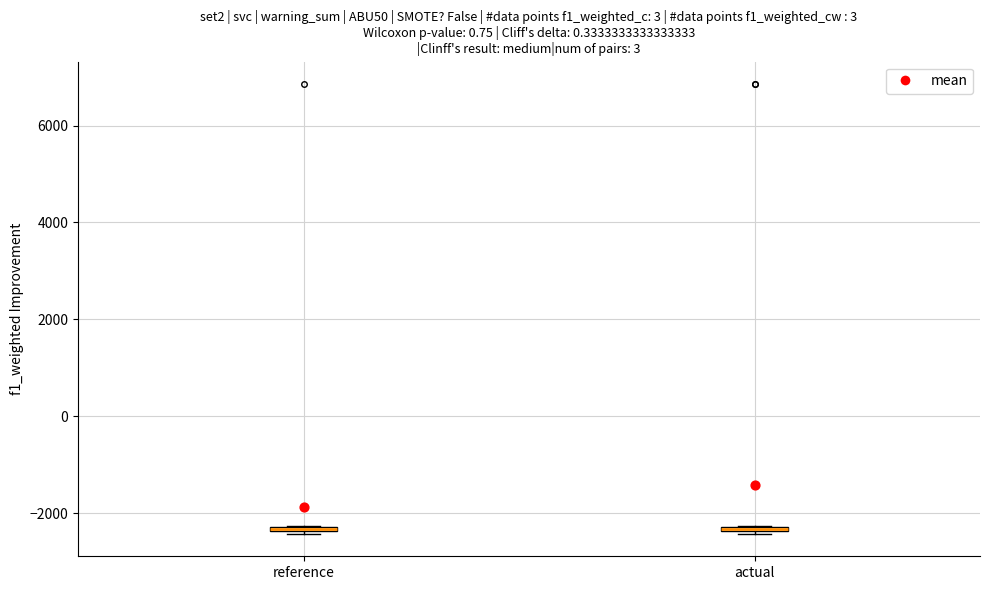

Where is the lower edge of the box for reference on the y-axis? The values are not printed on the chart, so give them approximately, as read against the axis.

-2400